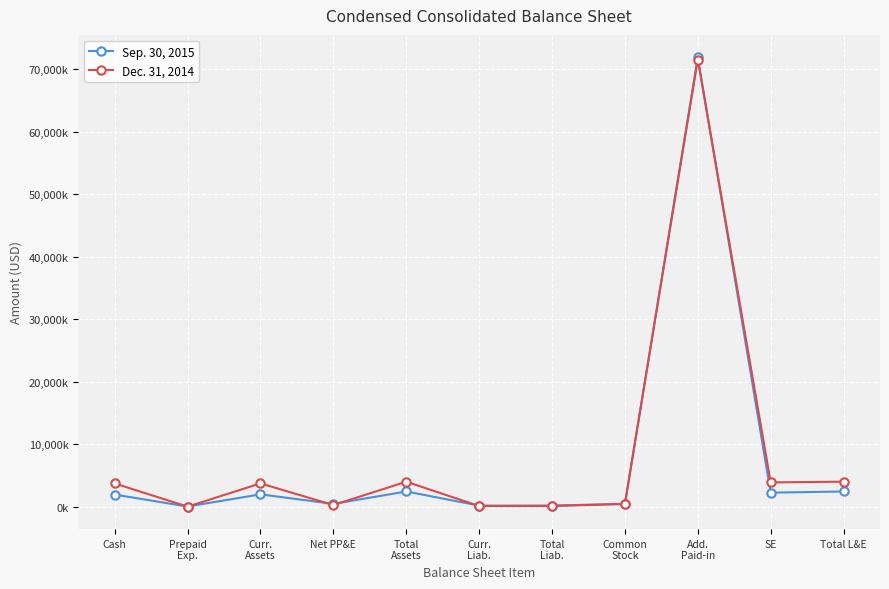

Does the chart have visible grid lines?

Yes